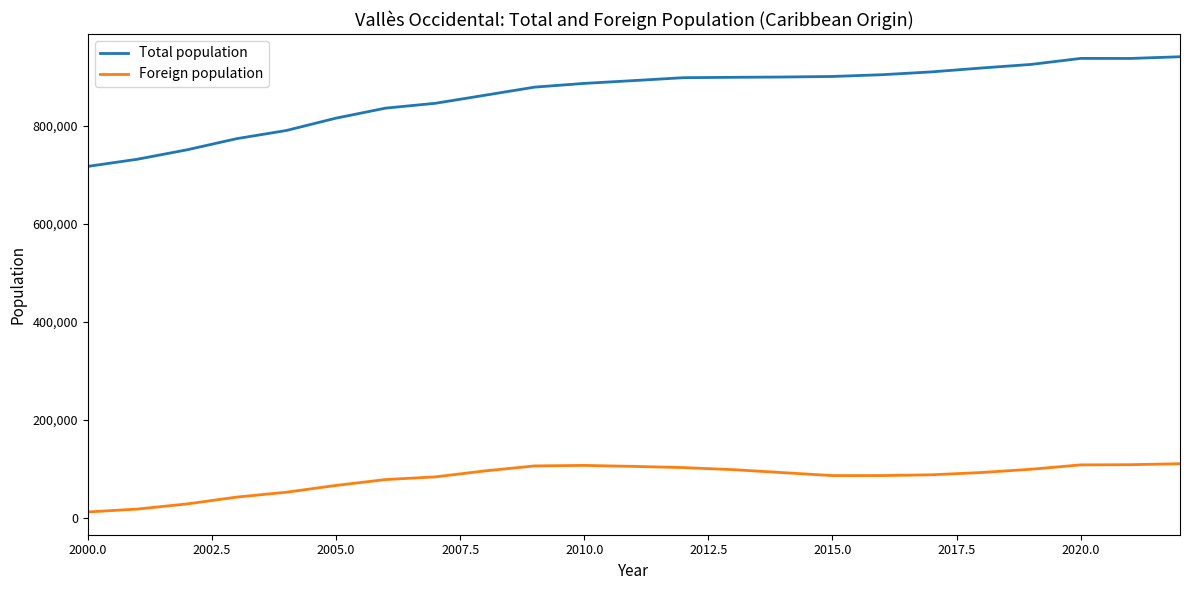

What is the minimum value for Foreign population?

12242